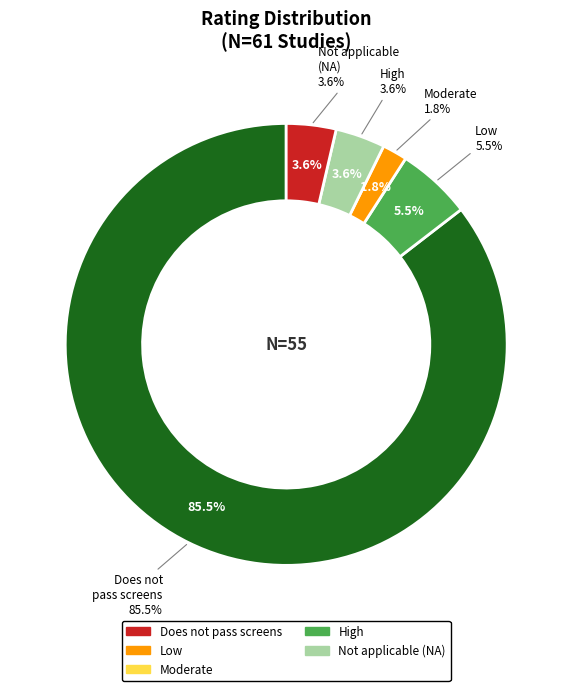

What is the largest slice in the pie chart?

Does not pass screens